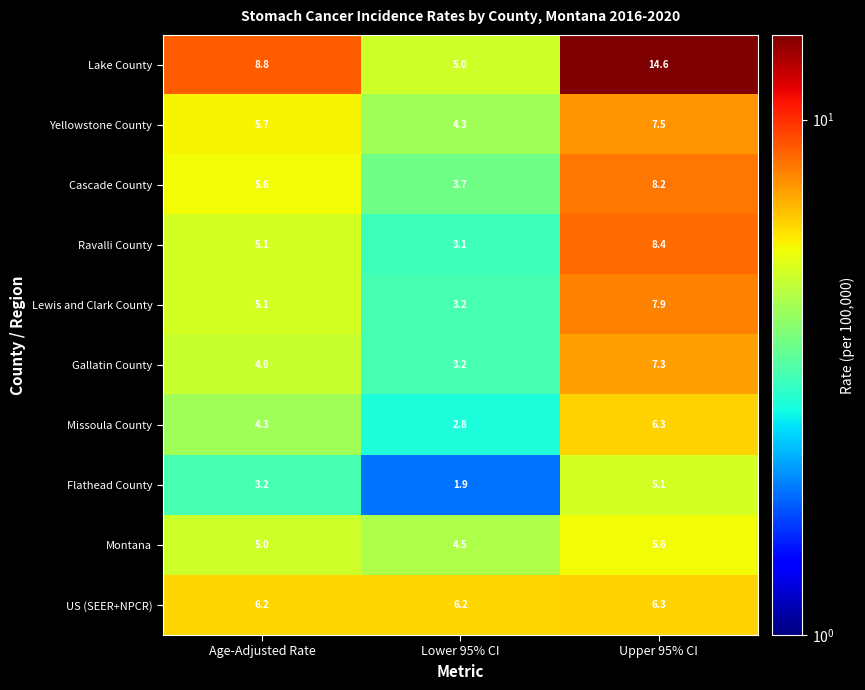

What is the total value across all series at Age-Adjusted Rate?

53.9